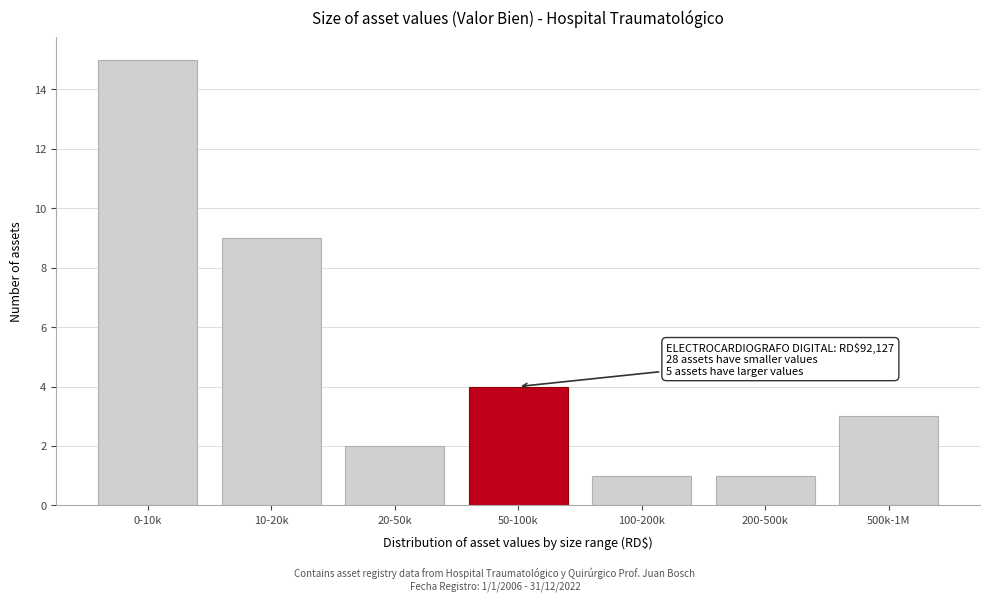

Reading left to right, extract all data points from this chart.

0-10k=15	10-20k=9	20-50k=2	50-100k=4	100-200k=1	200-500k=1	500k-1M=3